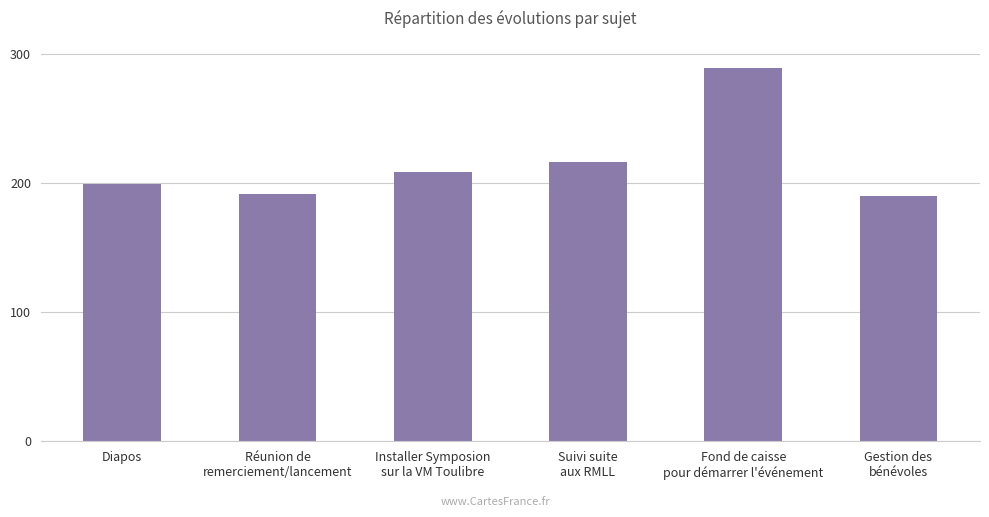

Is it true that the value at Diapos is 199?

True